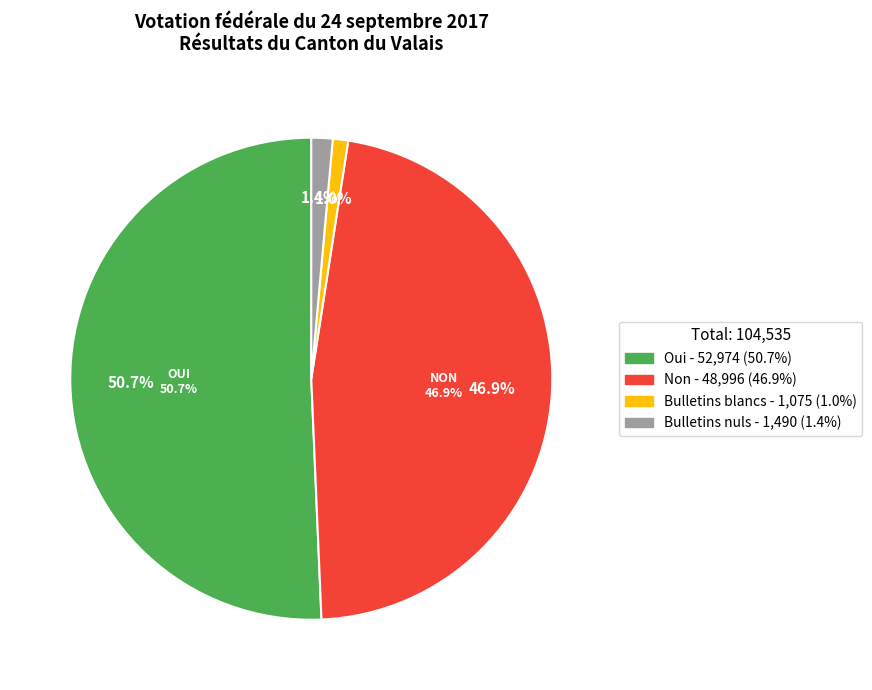

What percentage is the Bulletins nuls slice, to the nearest percent?

1%